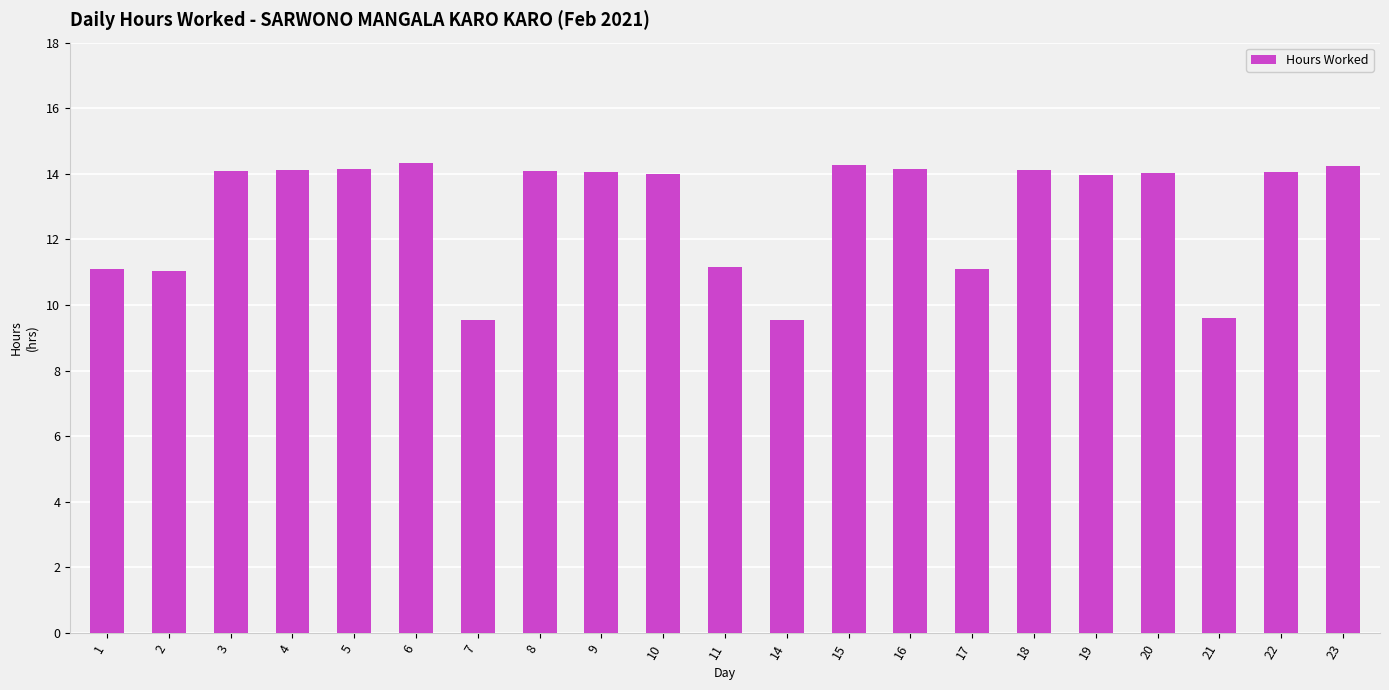

What is the average value?

12.9